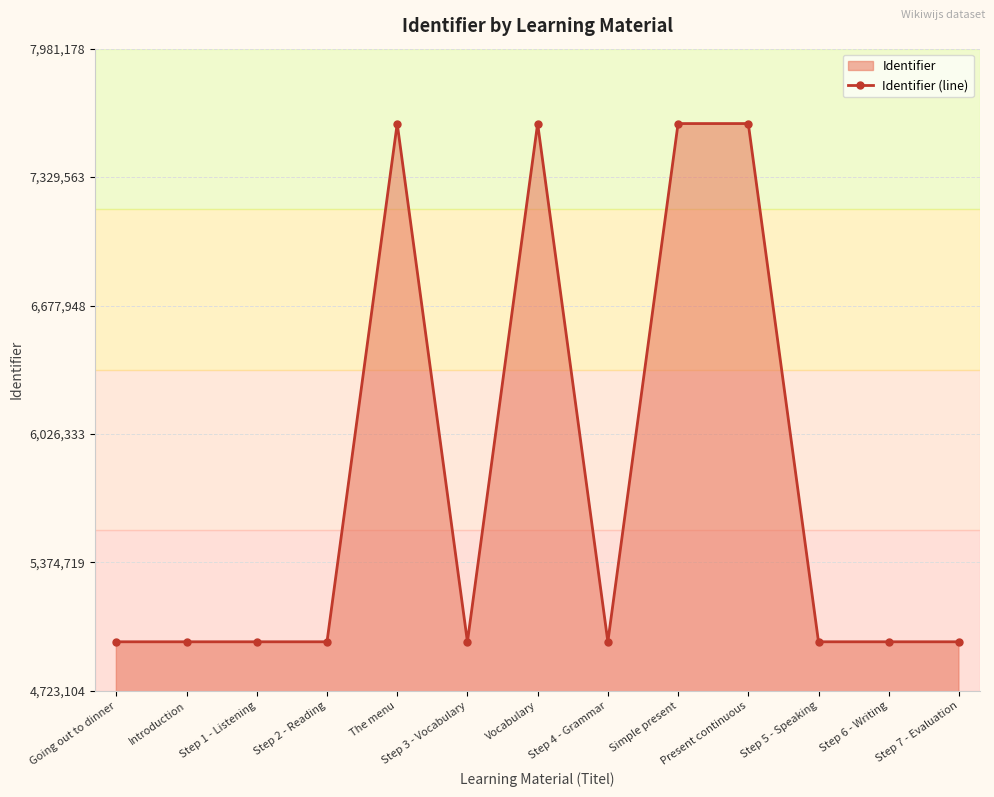

What is the minimum value shown in the chart?

4971689